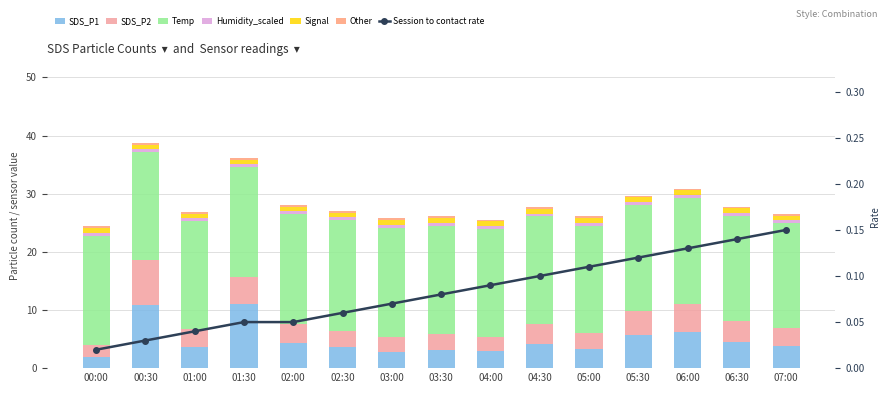

How many values in the SDS_P2 series exceed 3?

9